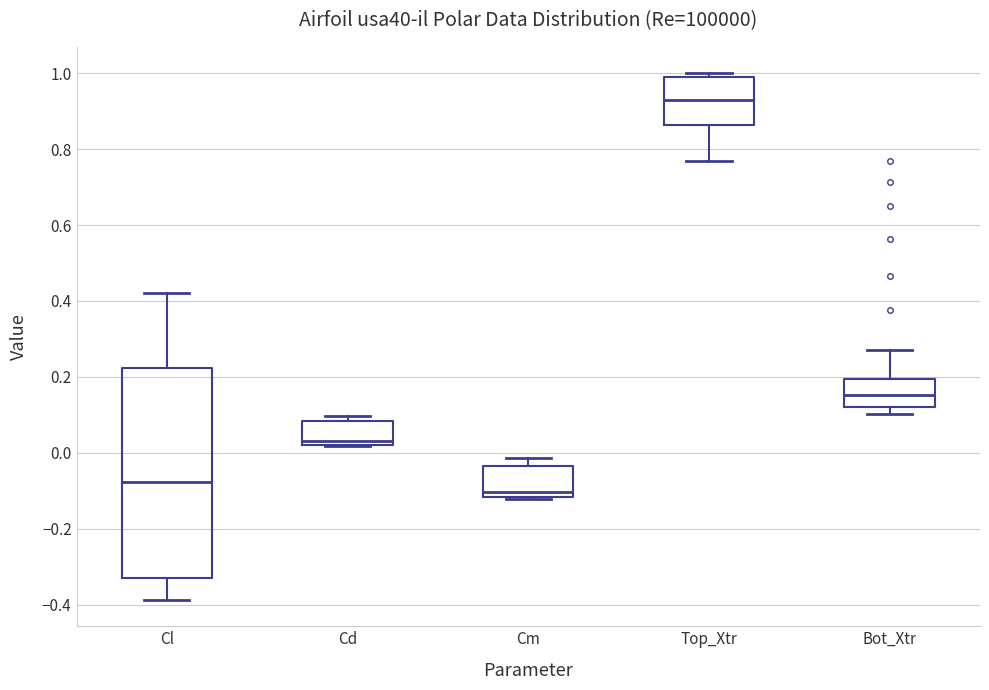

Where is the lower edge of the box for Top_Xtr on the y-axis? The values are not printed on the chart, so give them approximately, as read against the axis.

0.86